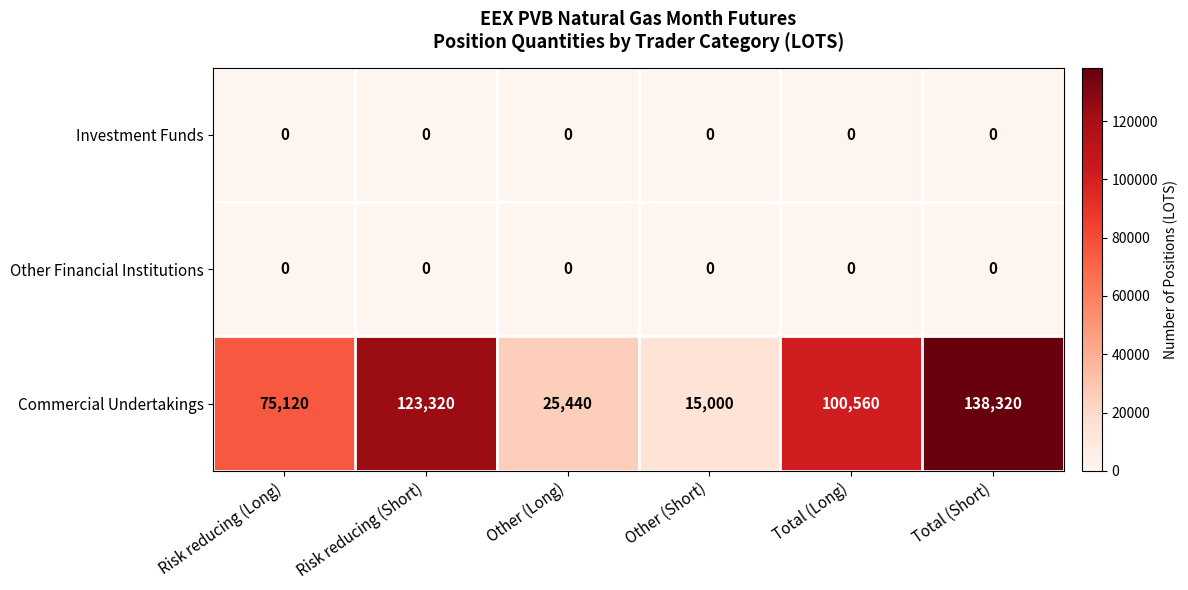

At how many categories does at least one series exceed 119258?

2